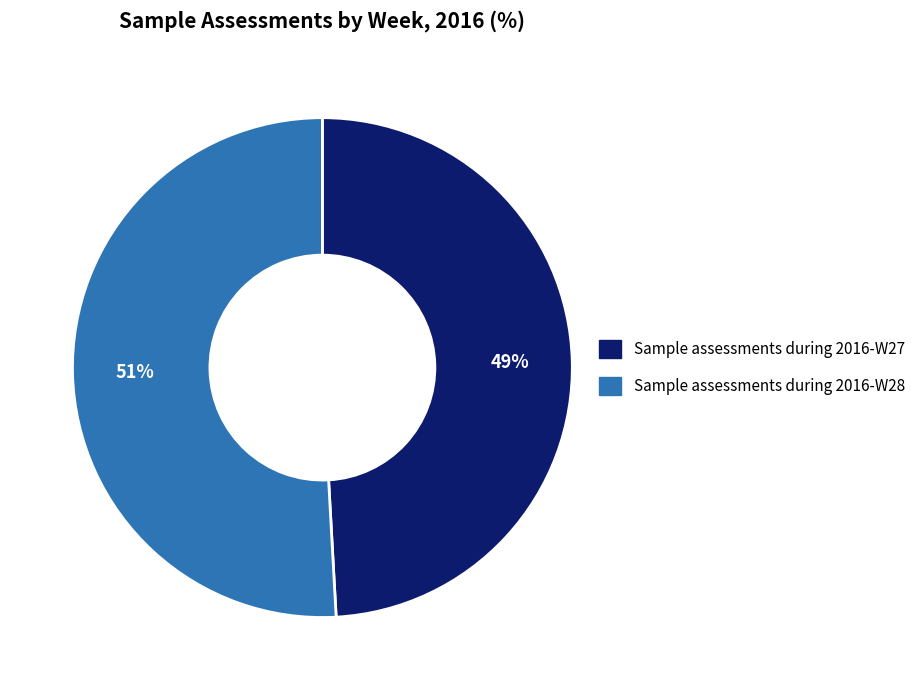

Is there any slice that represents more than half of the pie?

Yes